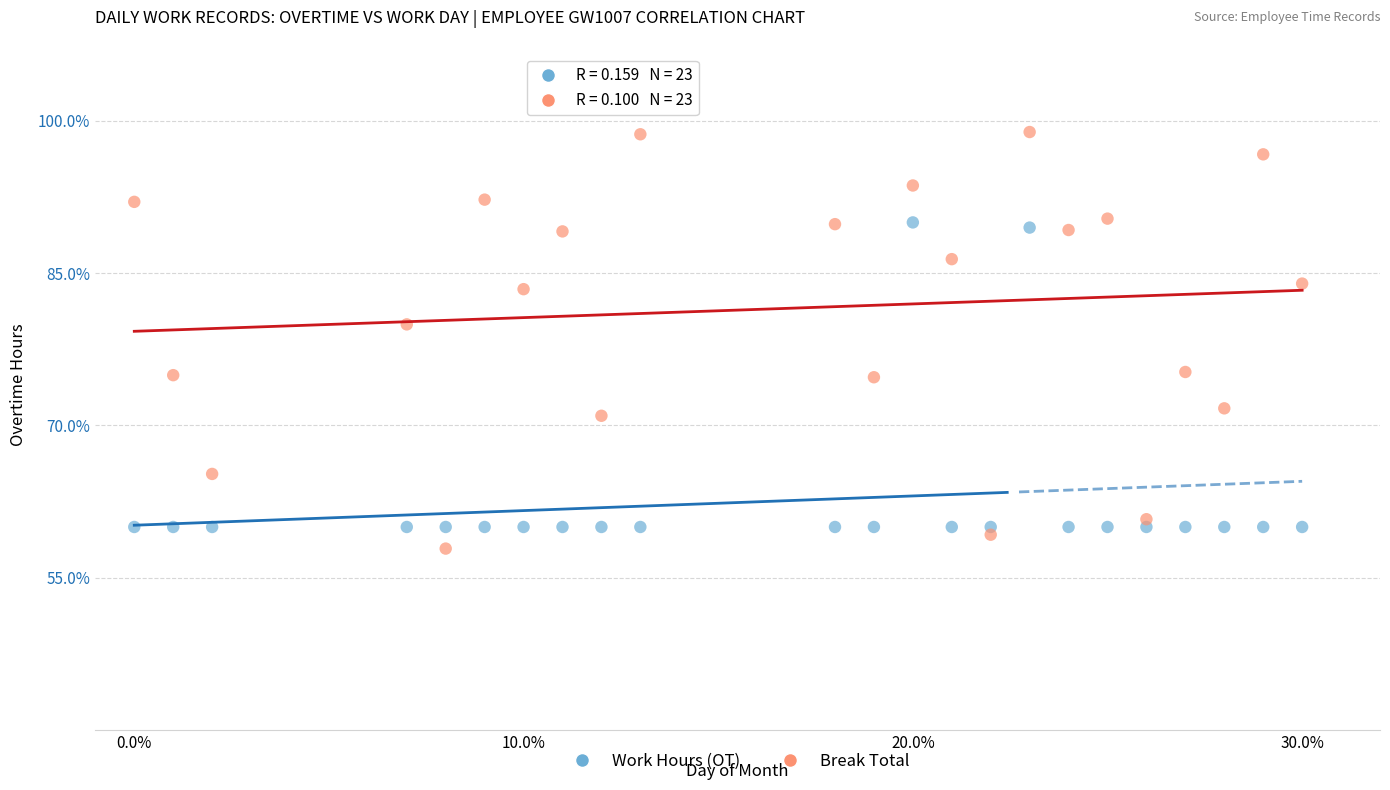

What are all the series names shown in the legend?

Work Hours (OT), Break Total